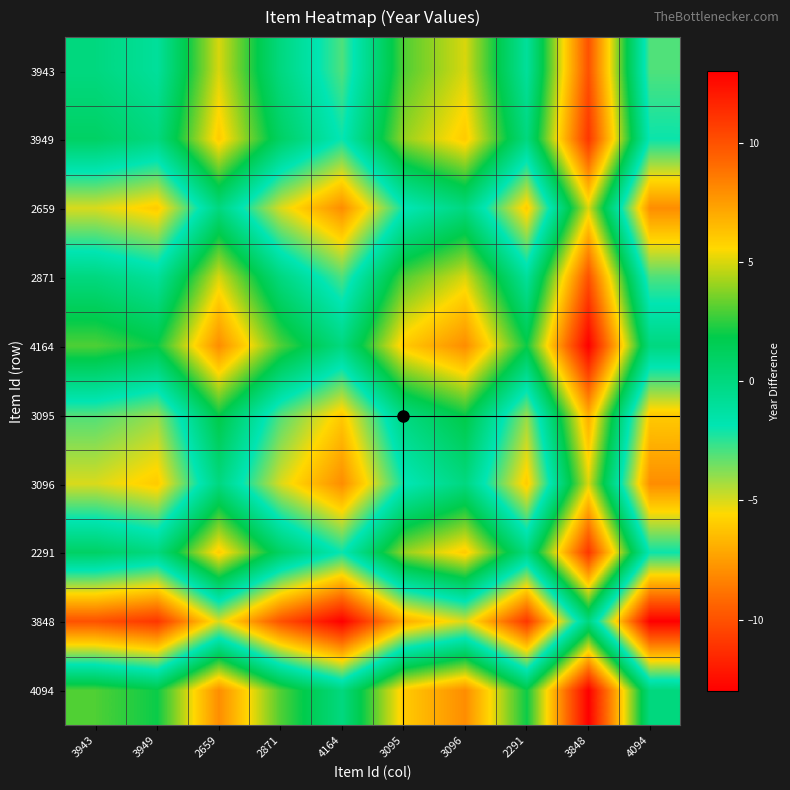

Rank the series by their maximum value, from lowest to highest.

3848, 2659, 3096, 3095, 3943, 2871, 3949, 2291, 4164, 4094